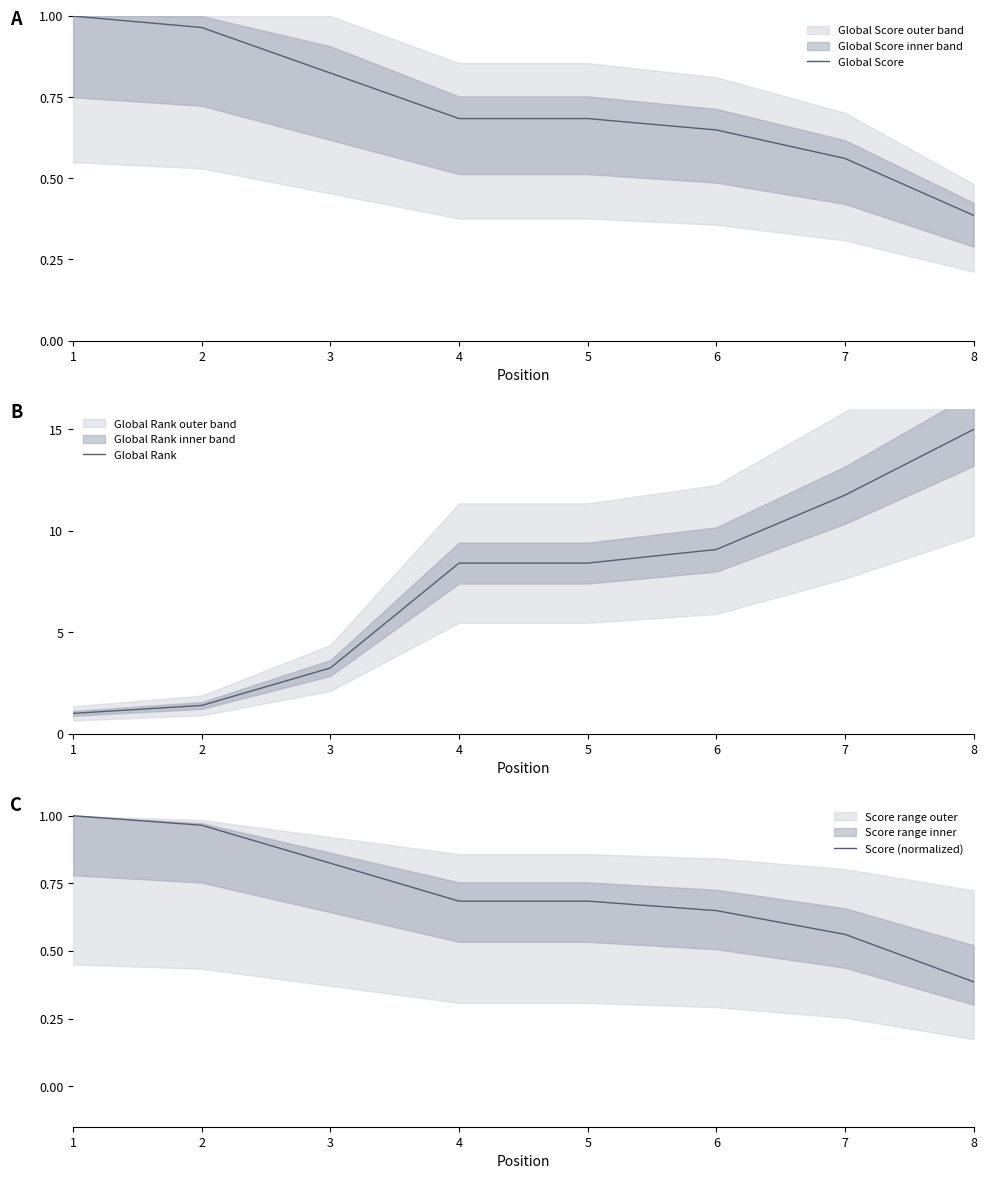

At which category is the sum across all series the highest?

8